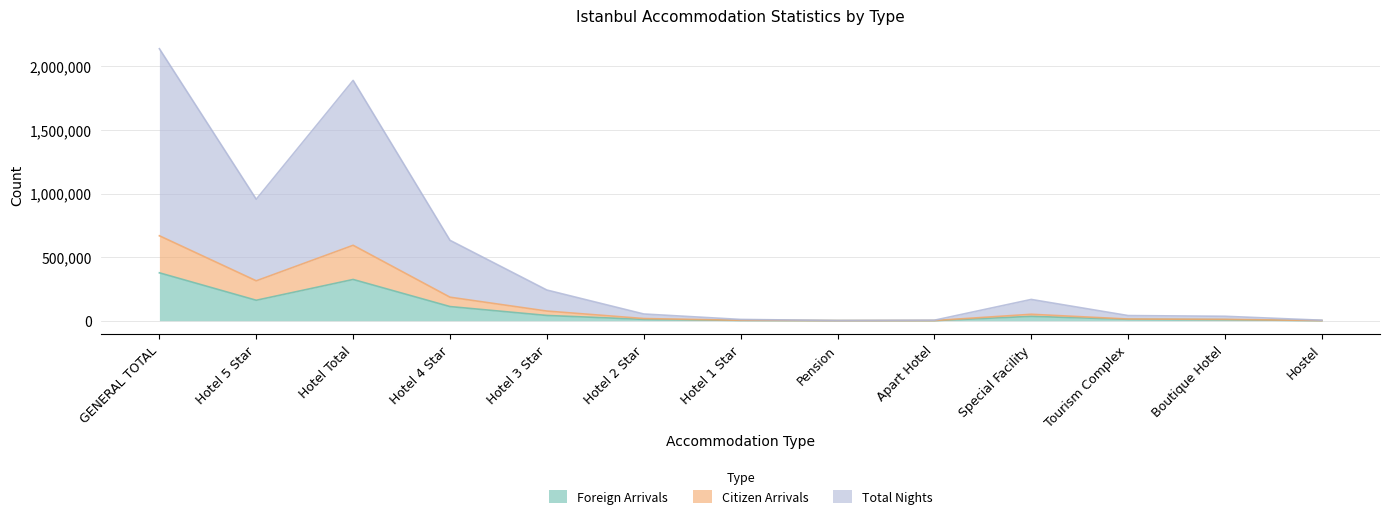

What is the label of the 6th point from the left?

Hotel 2 Star